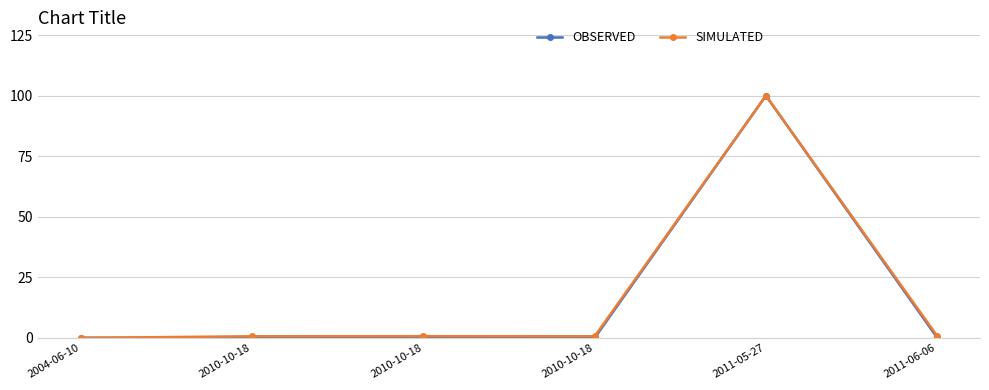

Reading left to right, transcribe all the data shown in this chart.

OBSERVED: 2004-06-10=0.1	2010-10-18=0.0	2010-10-18=0.0	2010-10-18=0.0	2011-05-27=100.0	2011-06-06=0.1
SIMULATED: 2004-06-10=0.0	2010-10-18=0.7	2010-10-18=0.7	2010-10-18=0.7	2011-05-27=100.0	2011-06-06=0.8